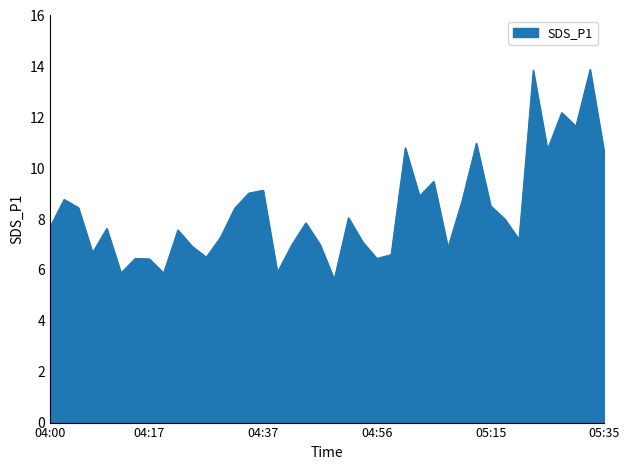

What is the maximum value shown in the chart?

13.9